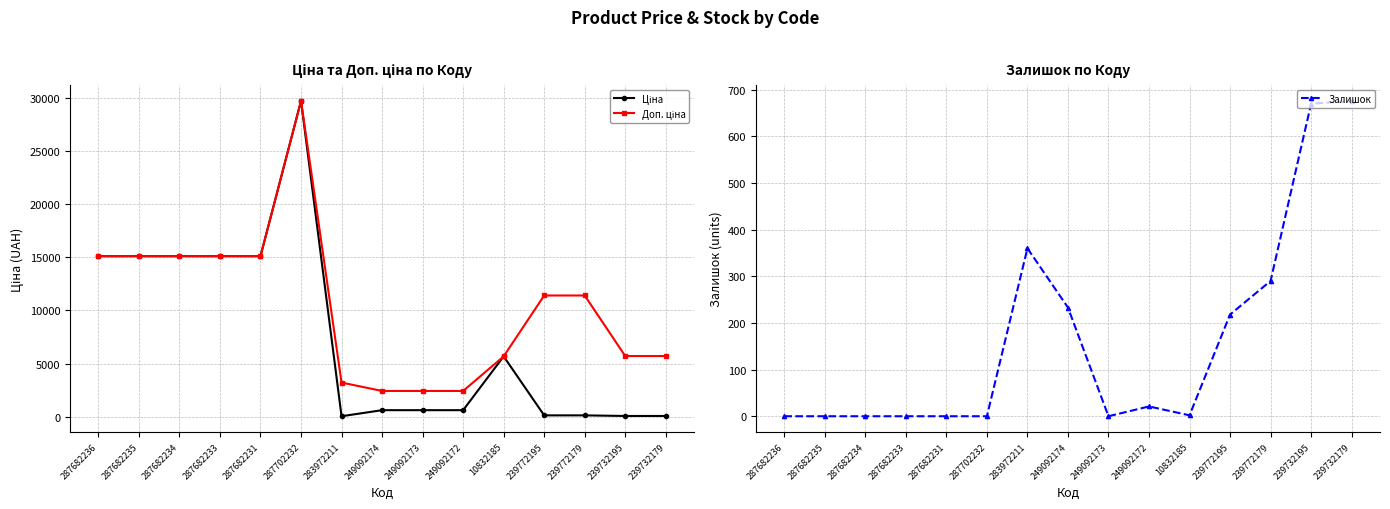

What is the maximum value for Ціна?

29747.2